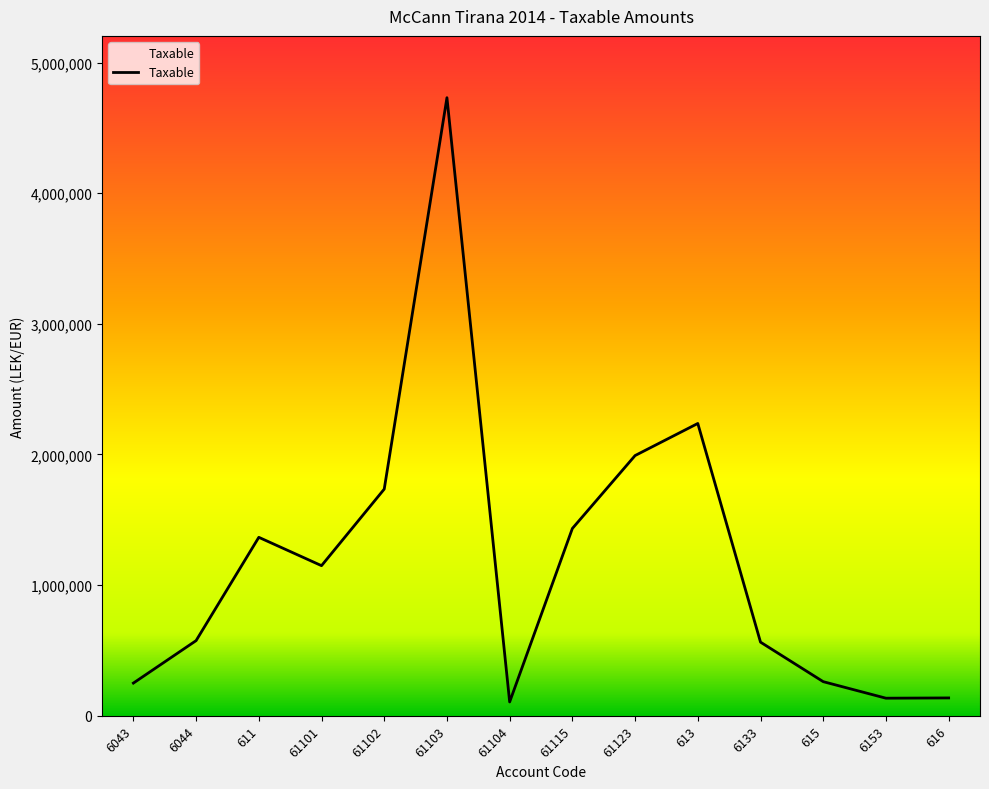

At which label is the value closest to 2418523?

613